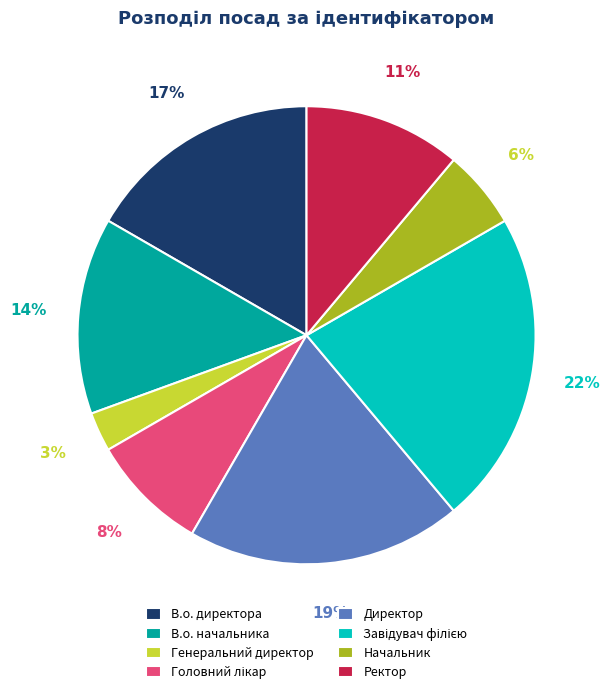

Approximately how many times larger is the value at В.о. директора compared to Директор?

0.9